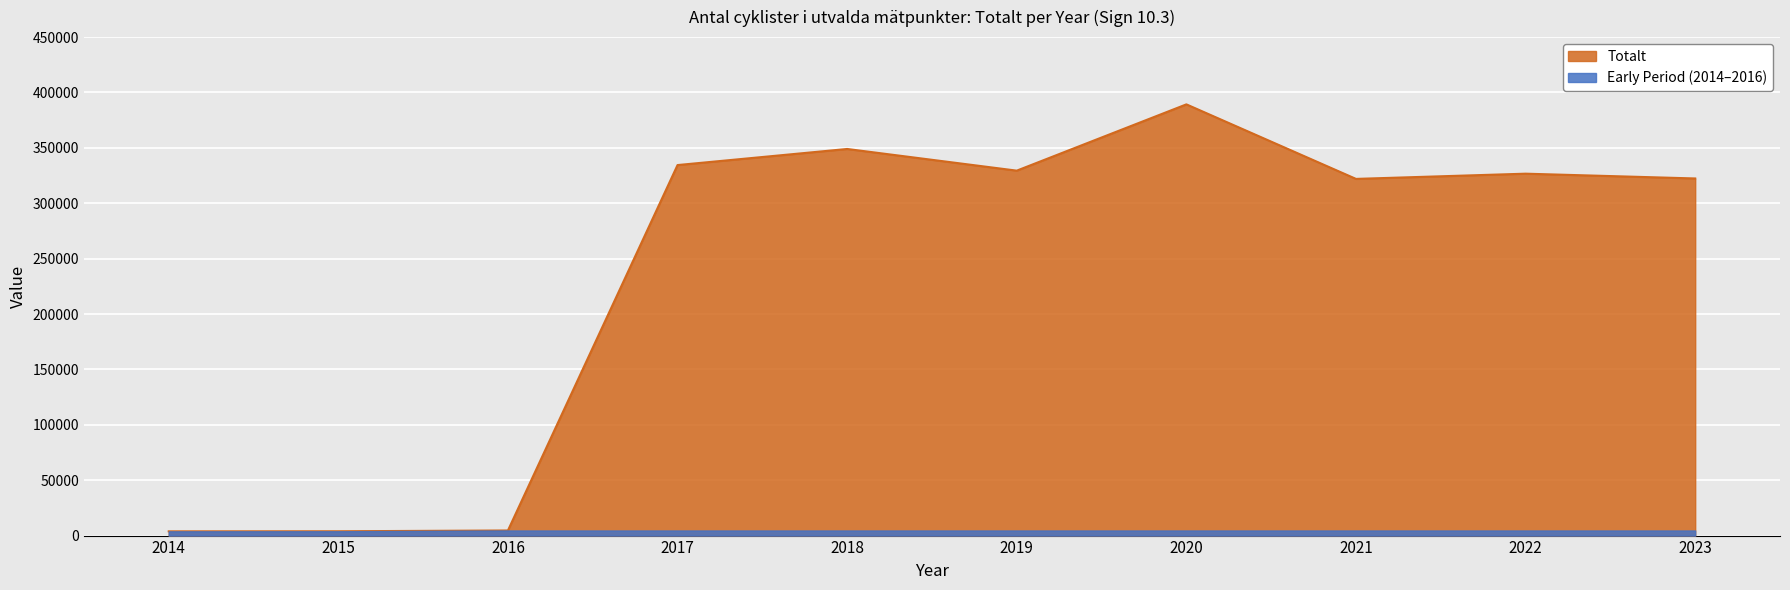

Is it true that the value at 2016 is 1483?

False